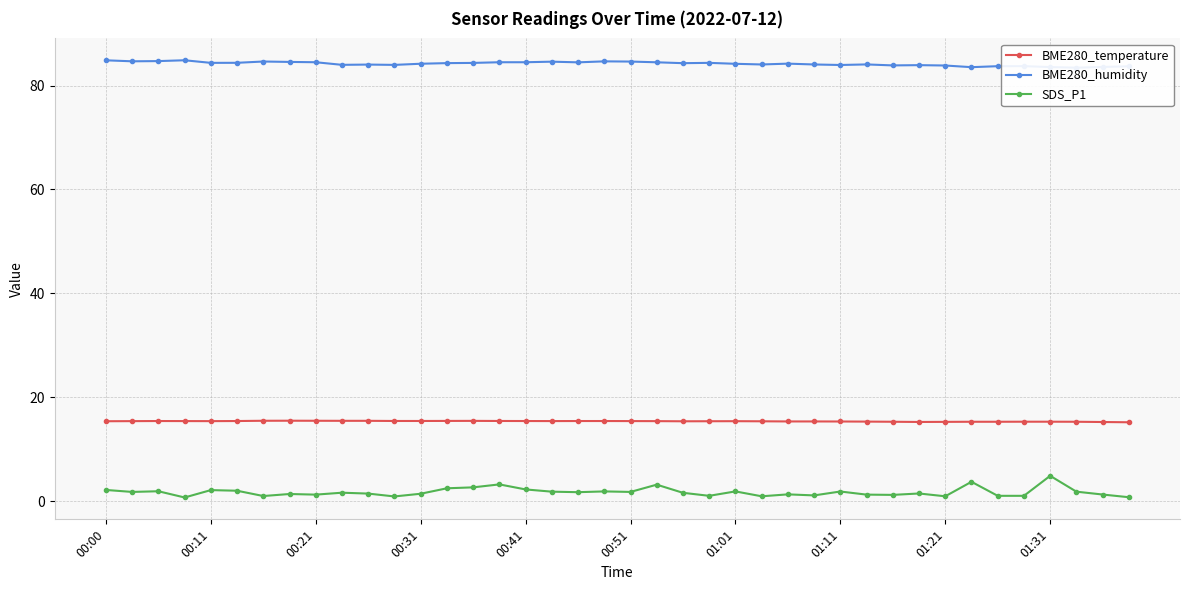

What is the sum of the BME280_humidity values at 14 and 15?

168.9